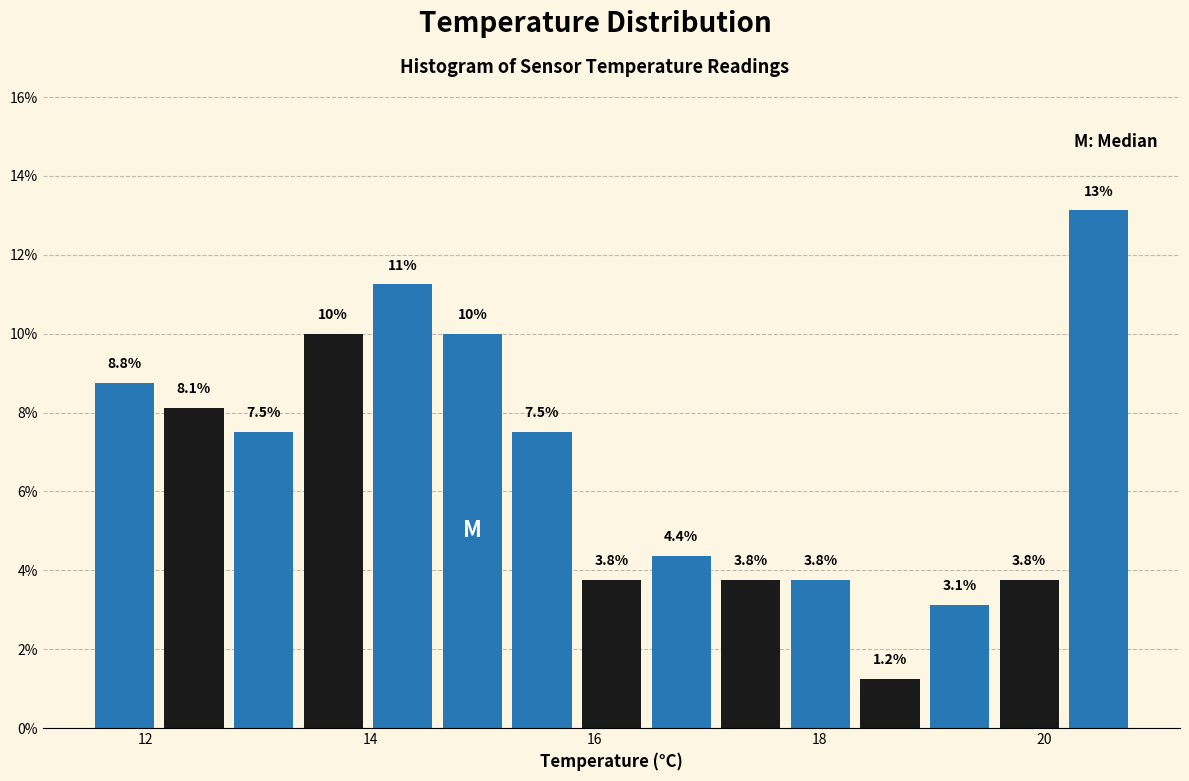

Read against the x-axis, roughly where is the centre of the tallest bar?

20.4